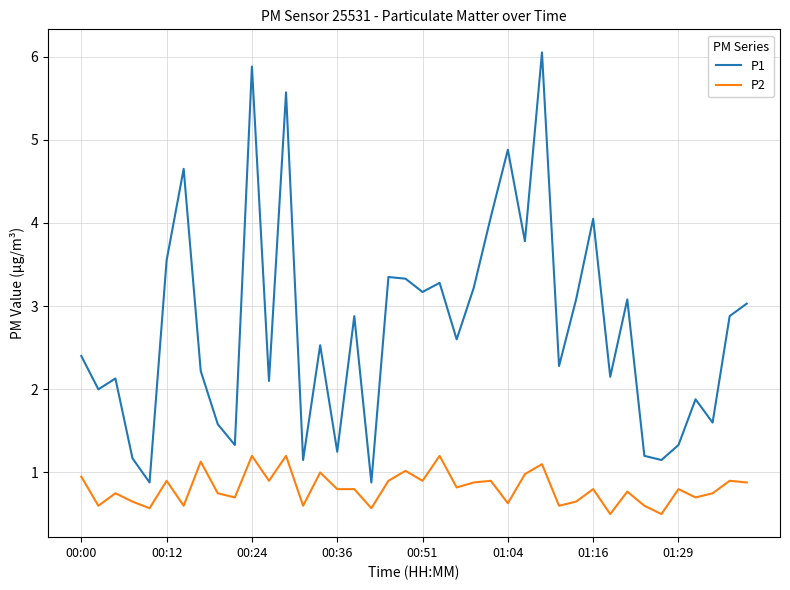

True or false: P1 and P2 cross at least once.

False